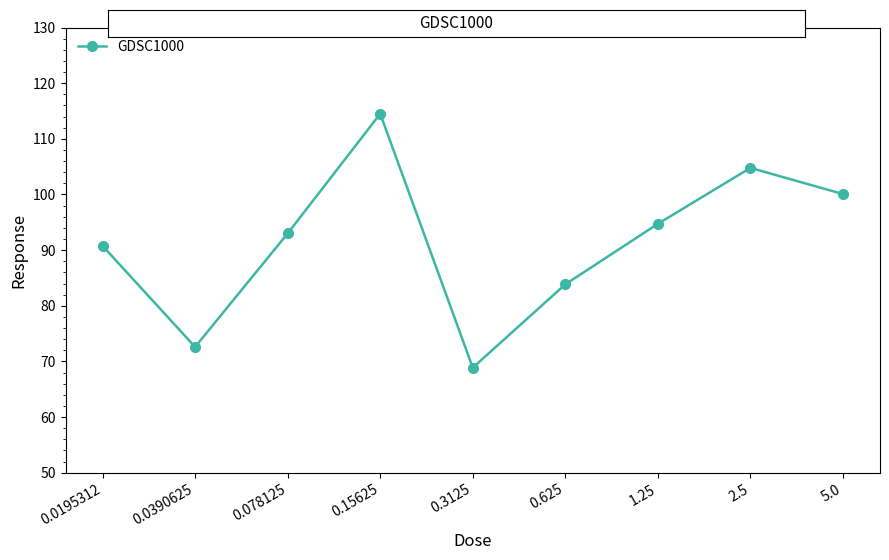

Reading left to right, what are all the values shown in this chart?

90.8	72.6	93.0	114.5	68.9	83.8	94.7	104.8	100.1